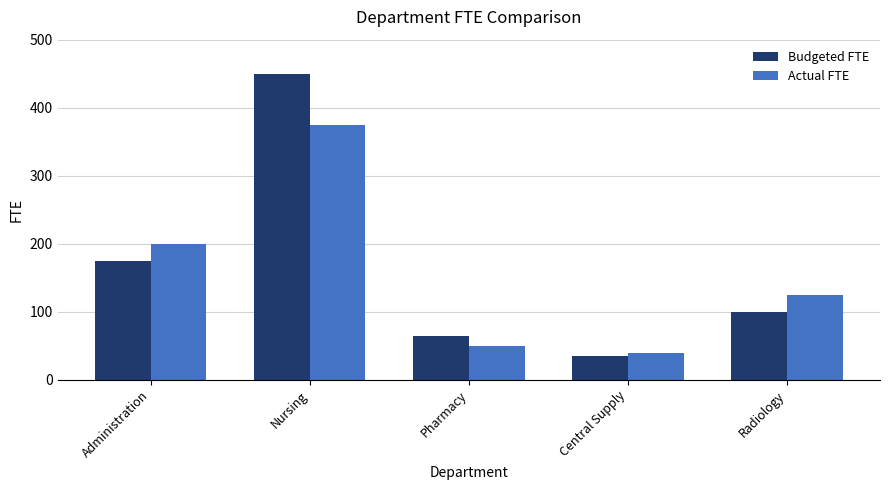

The Budgeted FTE series shows 175 at Administration. True or false?

True